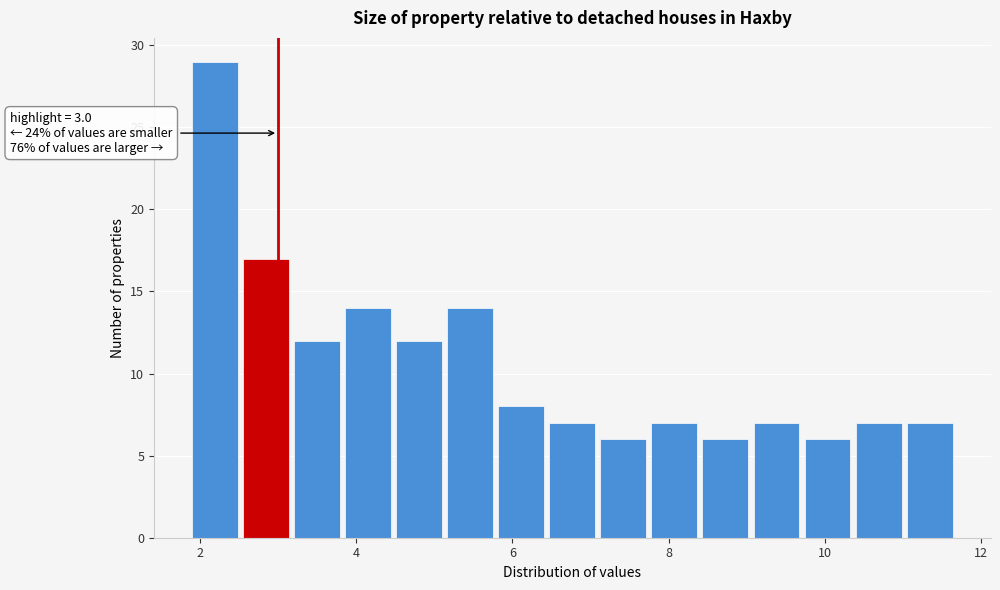

Read against the x-axis, roughly where is the centre of the tallest bar?

2.2